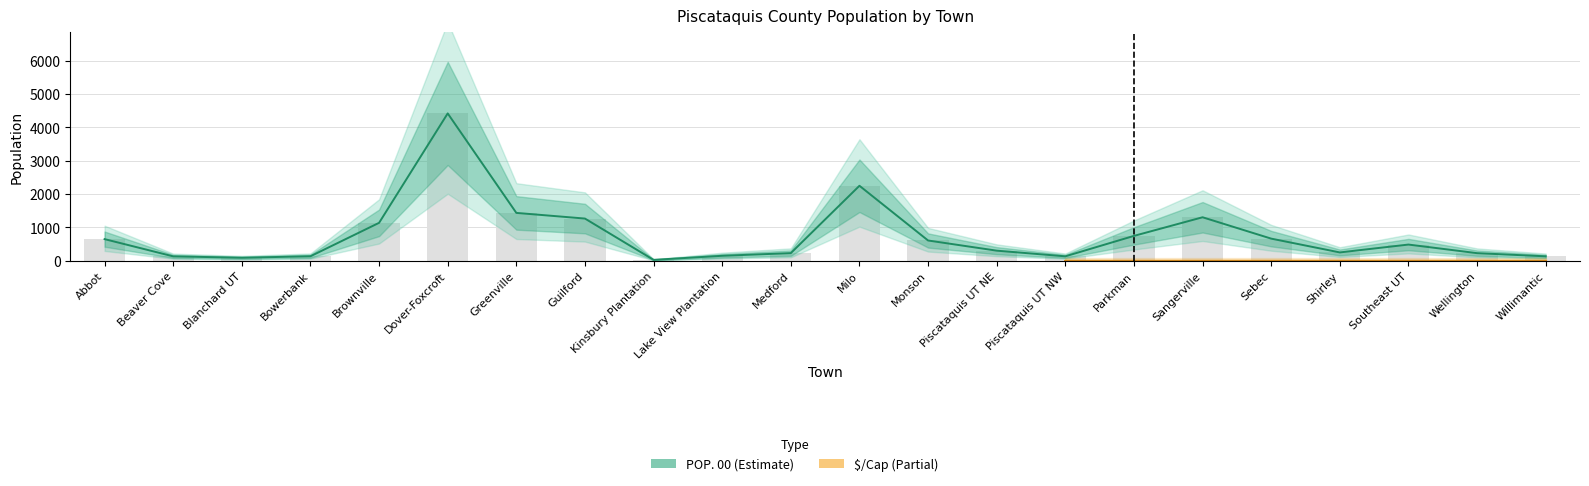

What position from the right is Willimantic?

1